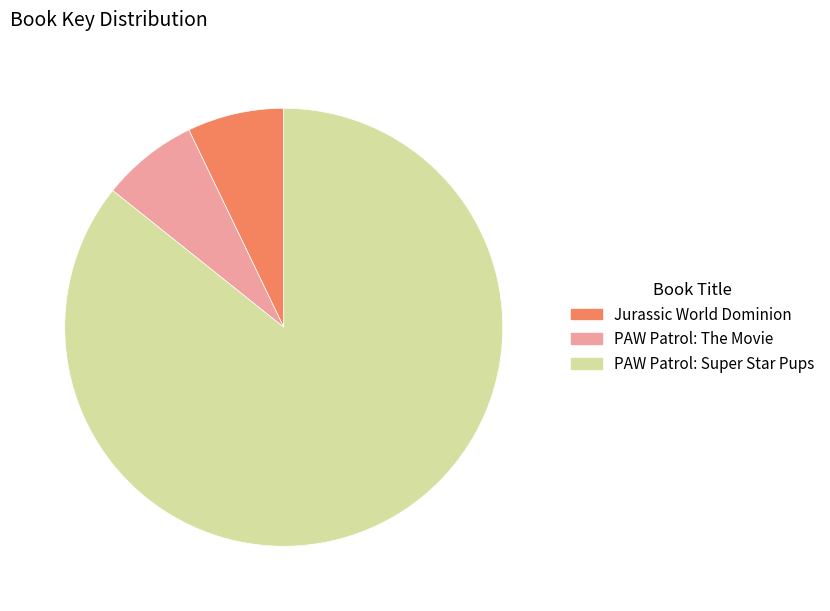

Count the number of slices in the pie.

3